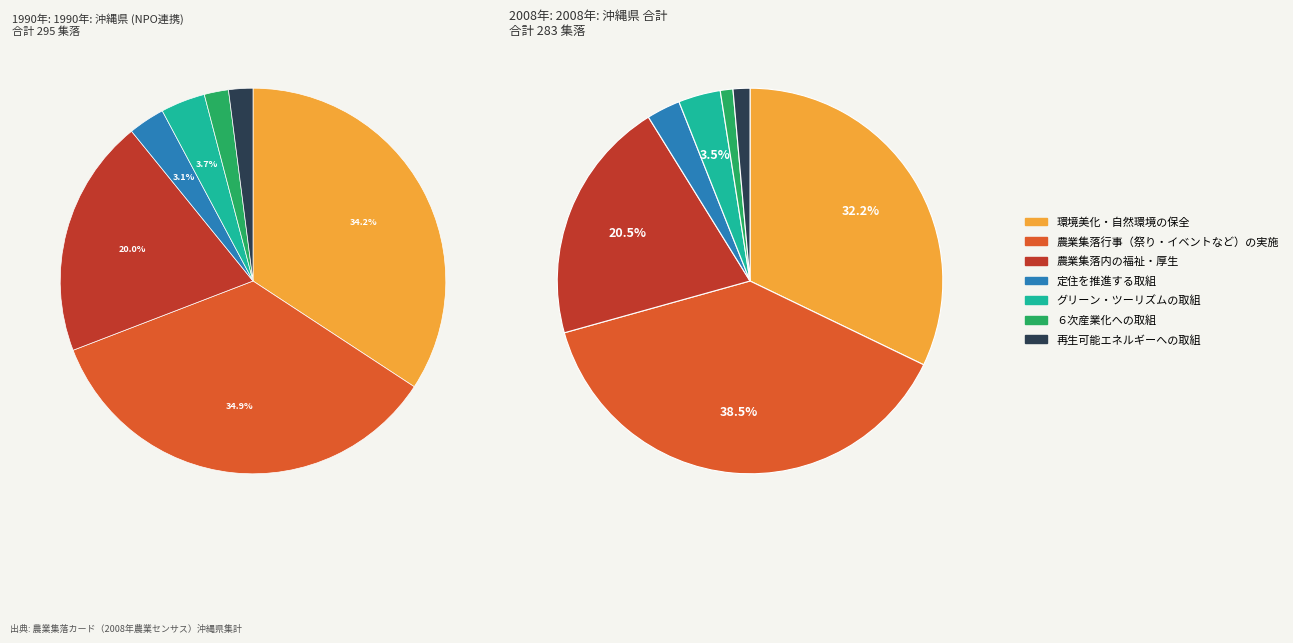

Approximately how many times larger is the value at グリーン・ツーリズムの取組 compared to 農業集落内の福祉・厚生?

0.2